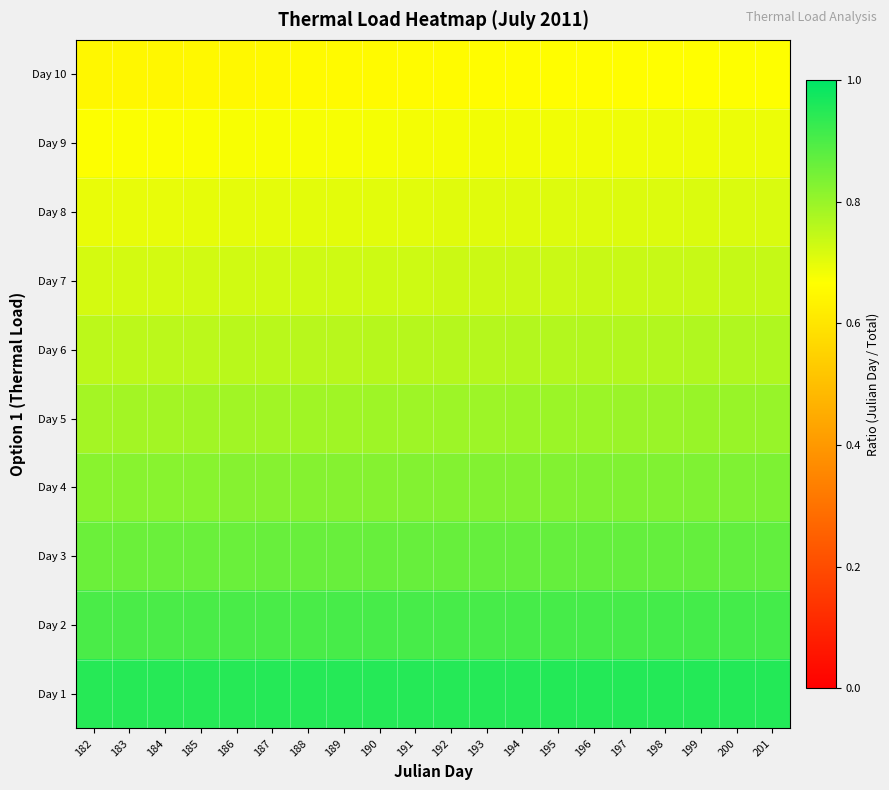

Rank the series at 191 from highest to lowest value.

Day 1, Day 2, Day 3, Day 4, Day 5, Day 6, Day 7, Day 8, Day 9, Day 10